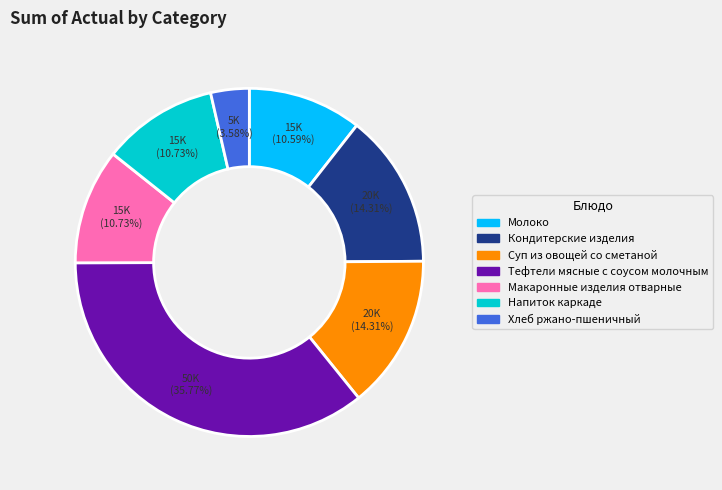

Does Макаронные изделия отварные represent more than half of the total?

No